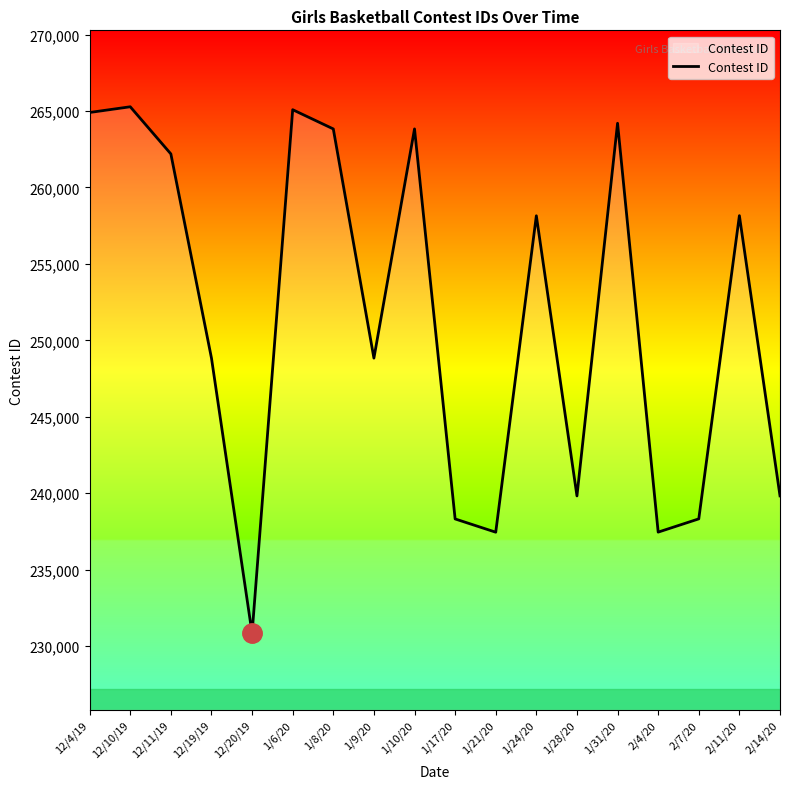

The value at 12/19/19 is 248833. True or false?

True